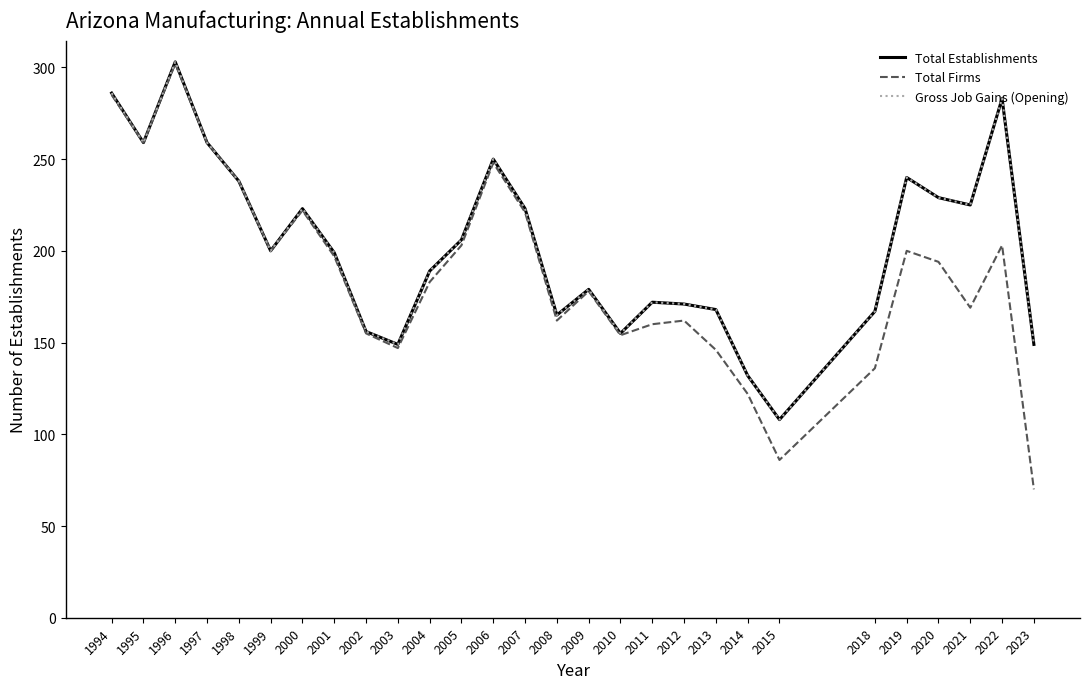

Which category has the highest value in the Total Firms series?

1996